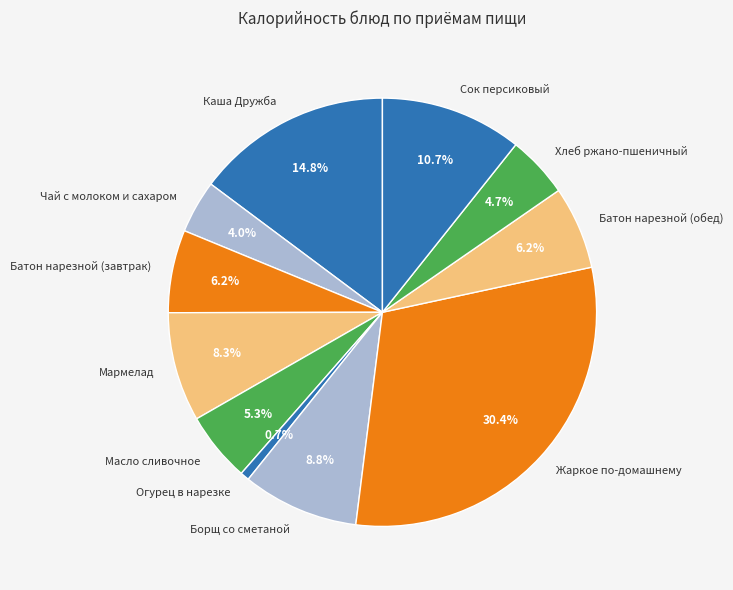

The Огурец в нарезке slice represents 11% of the pie. True or false?

False